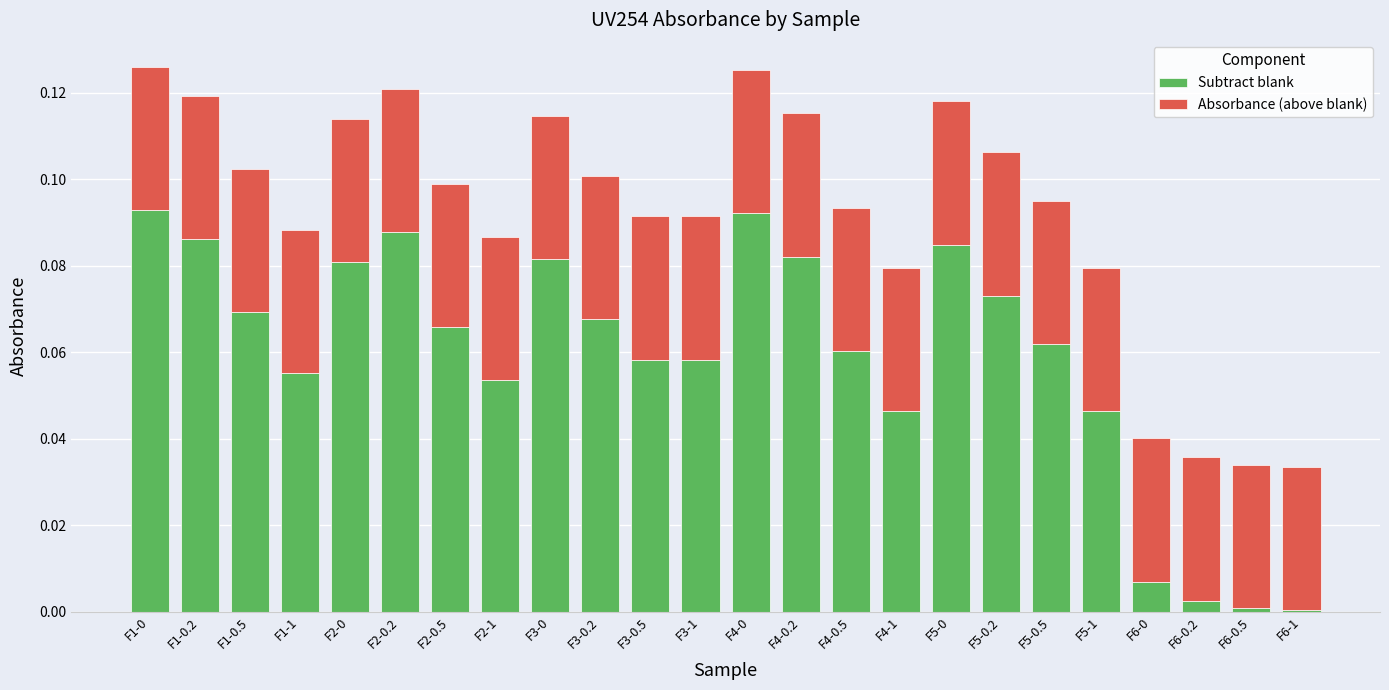

How many series are shown in this chart?

2